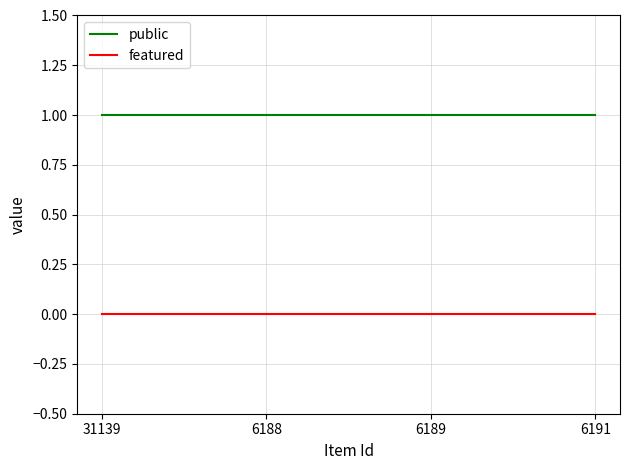

List the series in order of their peak value, lowest first.

featured, public